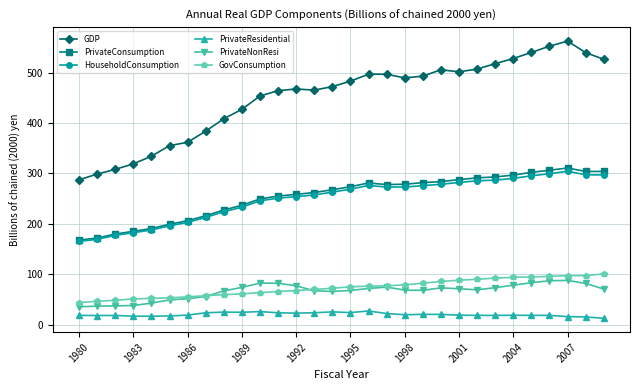

What is the lowest value of the PrivateResidential series?

12.6